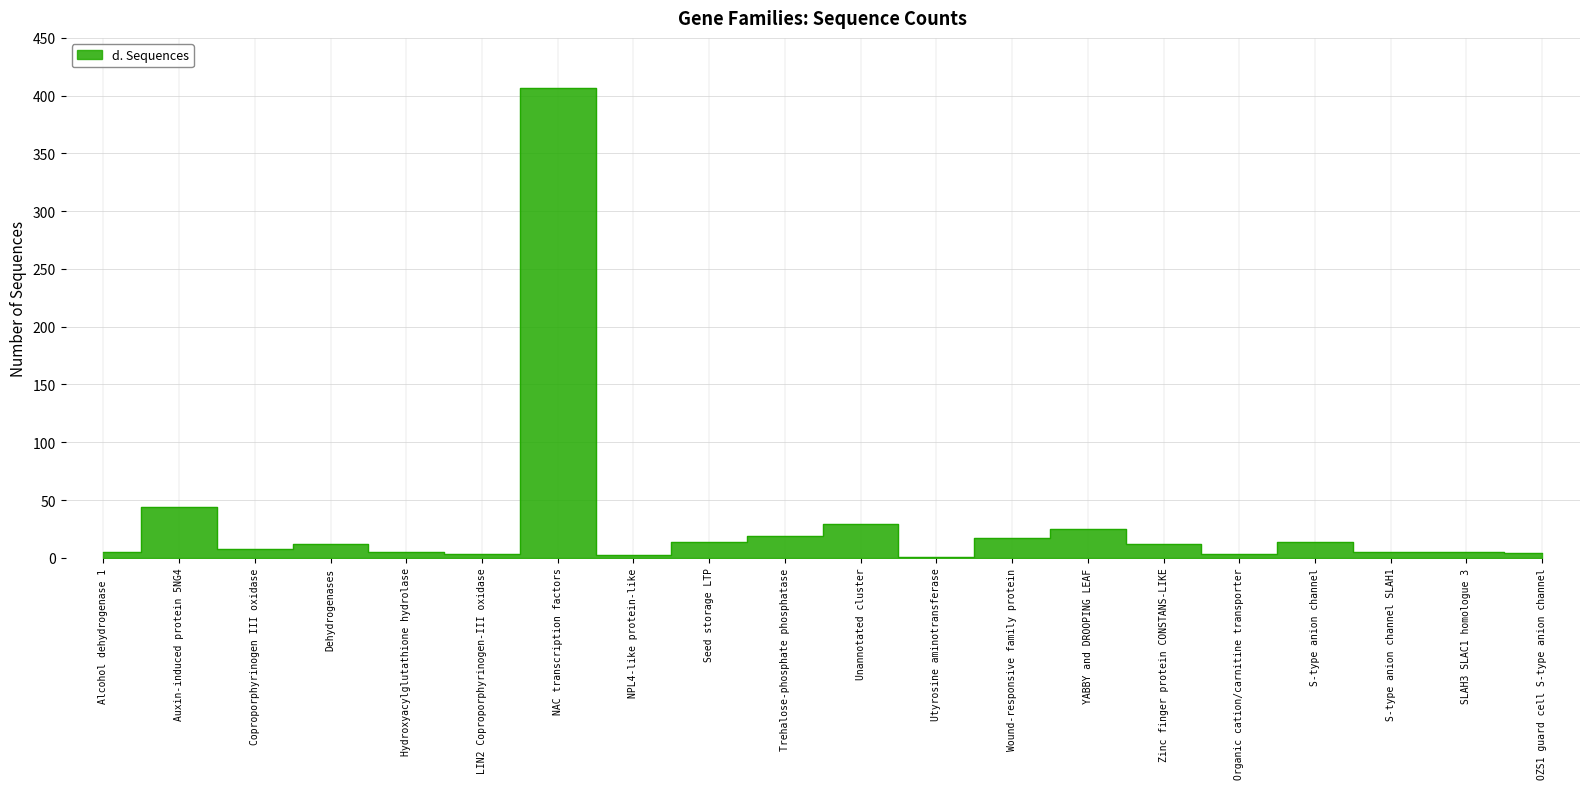

What is the ratio of the value at LIN2 Coproporphyrinogen-III oxidase to the value at Auxin-induced protein 5NG4?

0.1